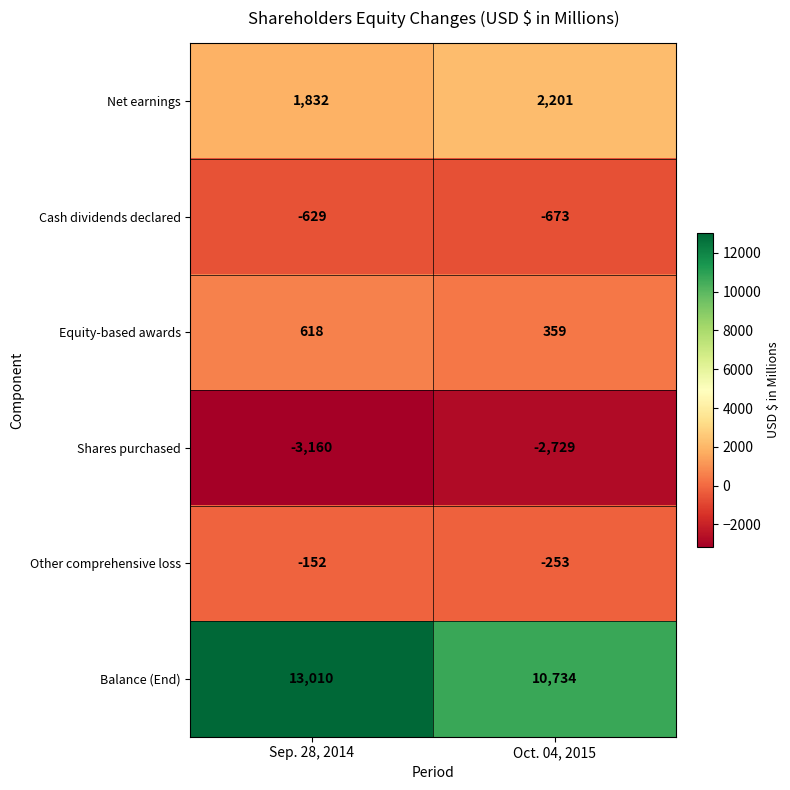

Reading right to left, what are all the values shown in this chart?

Net earnings: 2201	1832
Cash dividends declared: -673	-629
Equity-based awards: 359	618
Shares purchased: -2729	-3160
Other comprehensive loss: -253	-152
Balance (End): 10734	13010